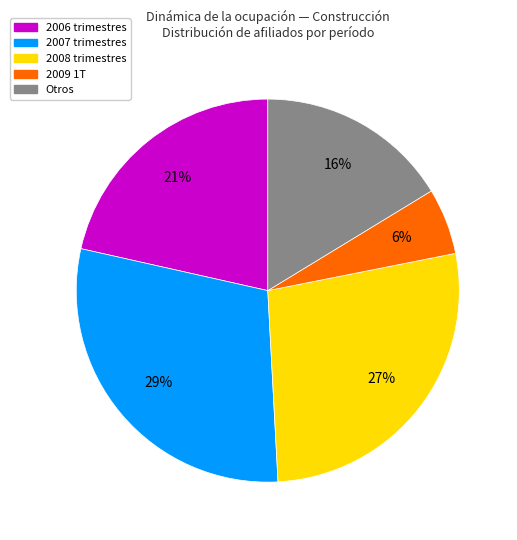

Is there any slice that represents more than half of the pie?

No